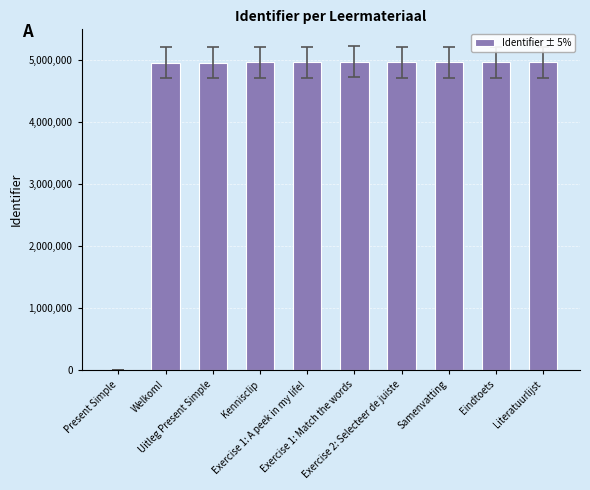

How many values are above zero?

9